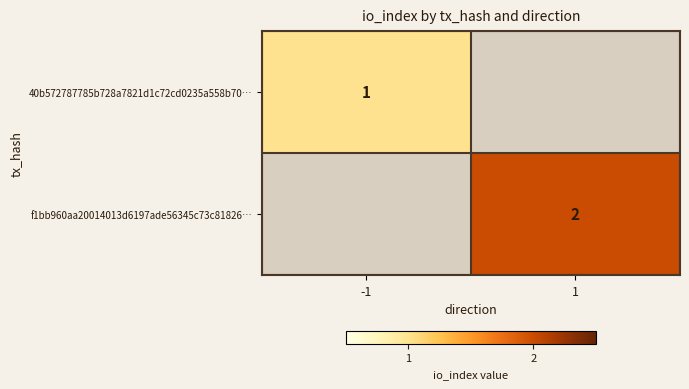

Count the number of categories in the chart.

2